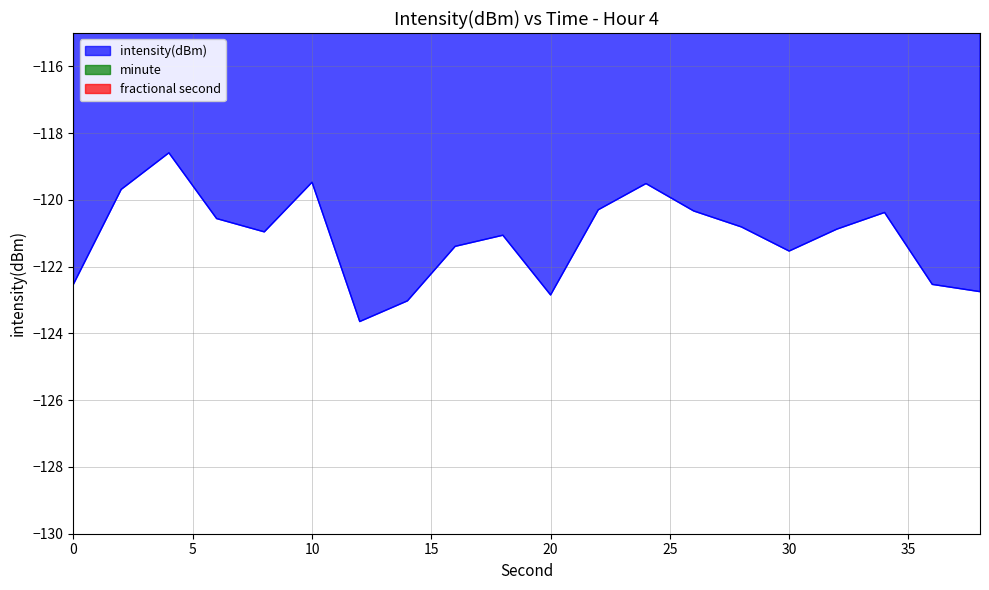

How many distinct data groups are displayed?

1